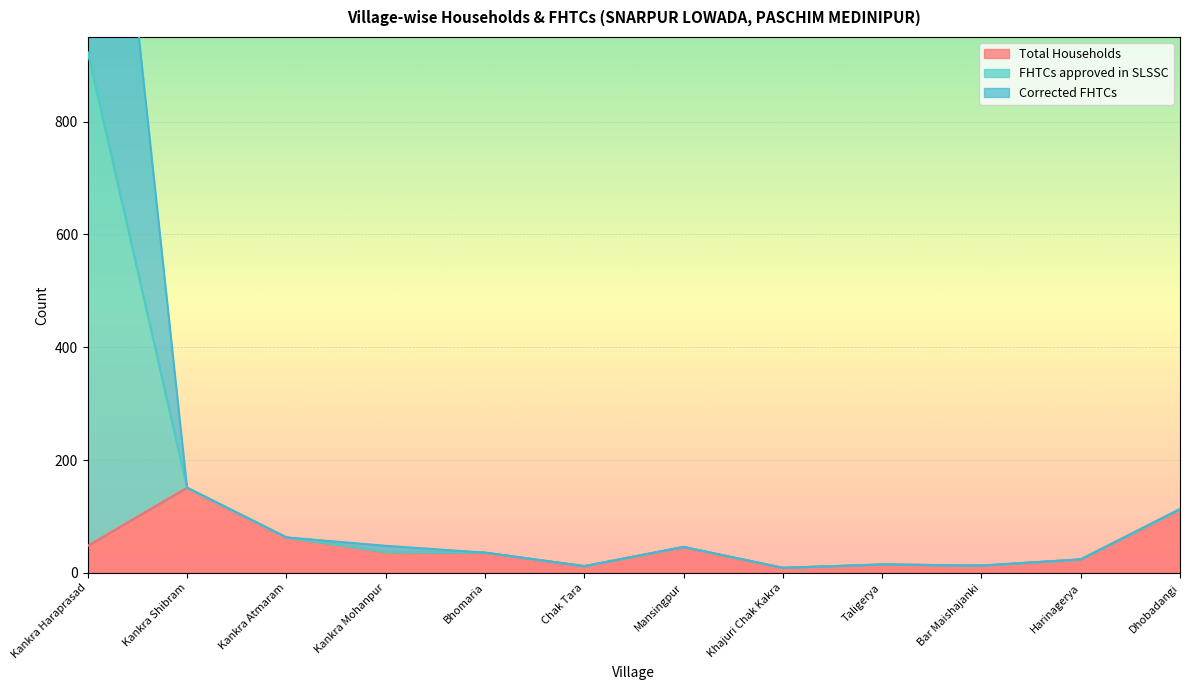

What is the average value of the FHTCs approved in SLSSC series?

194